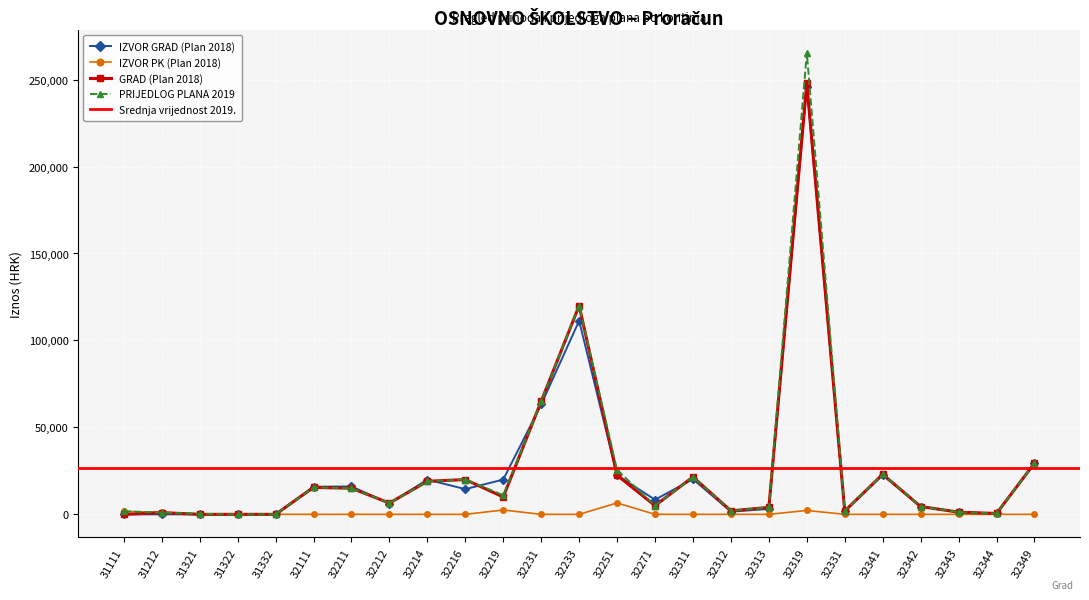

How many times do PRIJEDLOG PLANA 2019 and IZVOR GRAD (Plan 2018) cross each other?

8